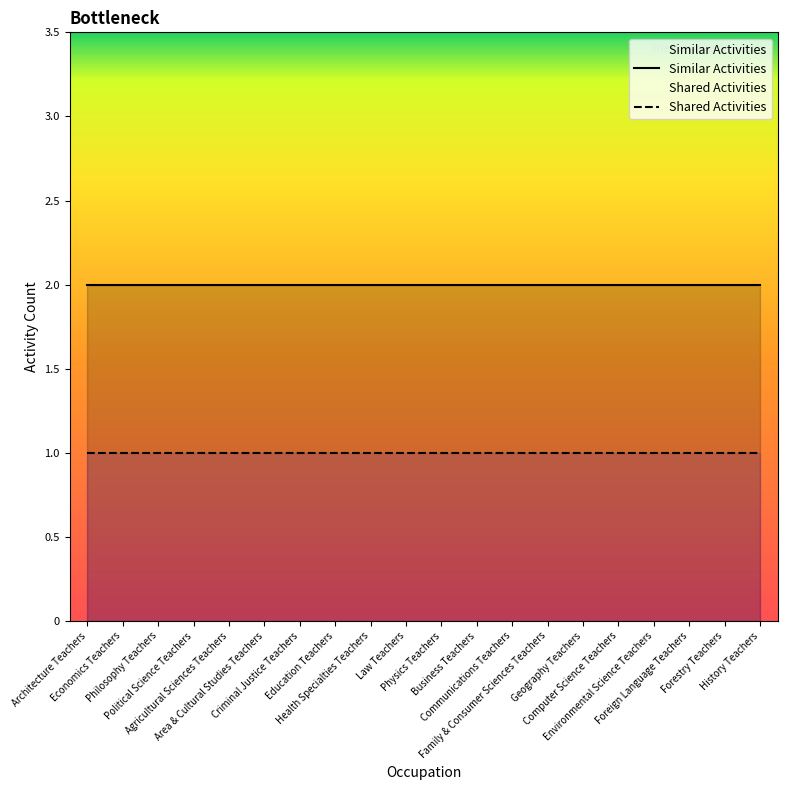

What is the sum of the Similar Activities values at Law Teachers and Family & Consumer Sciences Teachers?

4